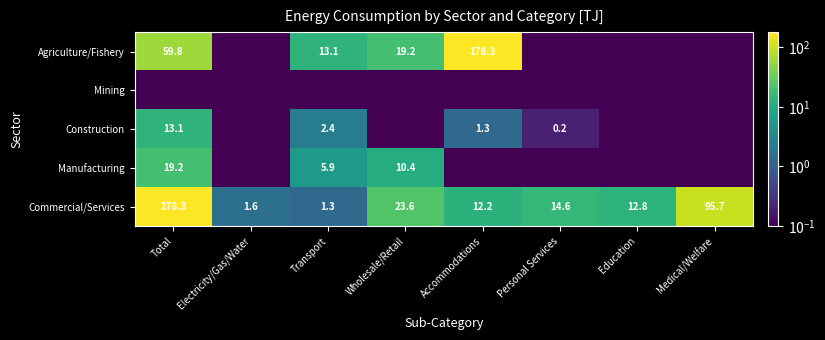

The value of Construction at Accommodations is 1.3. True or false?

True